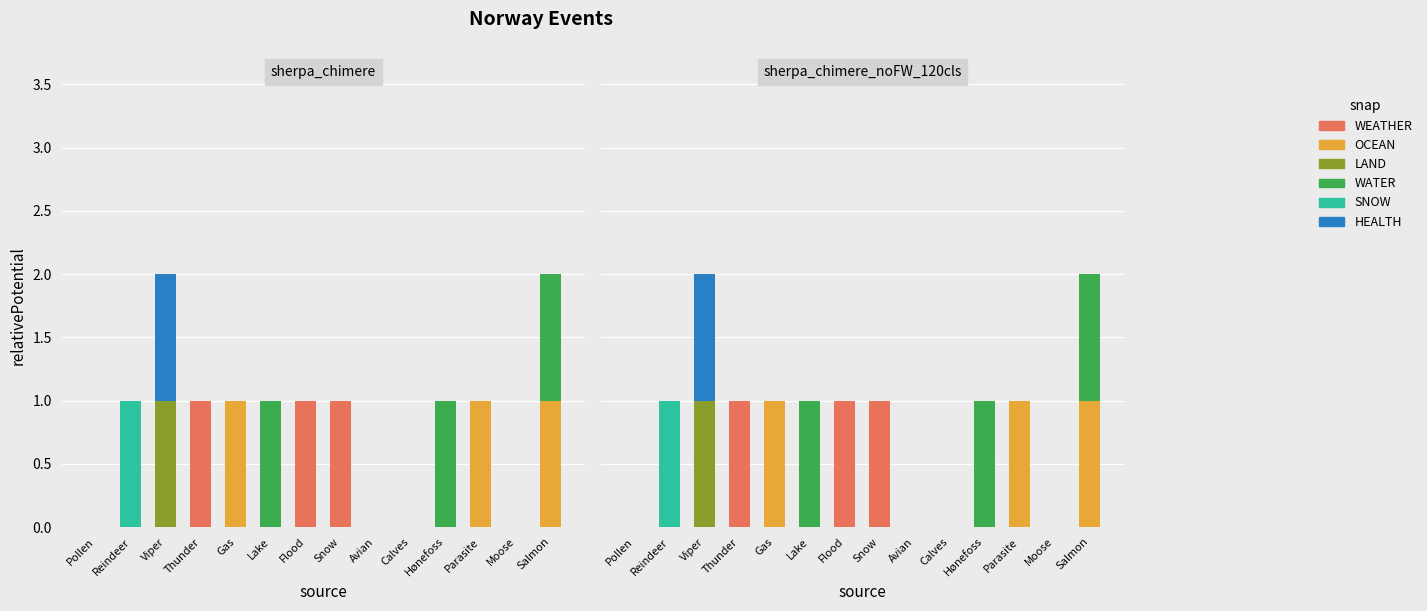

Rank the categories by WATER value from lowest to highest.

Pollen, Reindeer, Viper, Thunder, Gas, Flood, Snow, Avian, Calves, Parasite, Moose, Lake, Hønefoss, Salmon